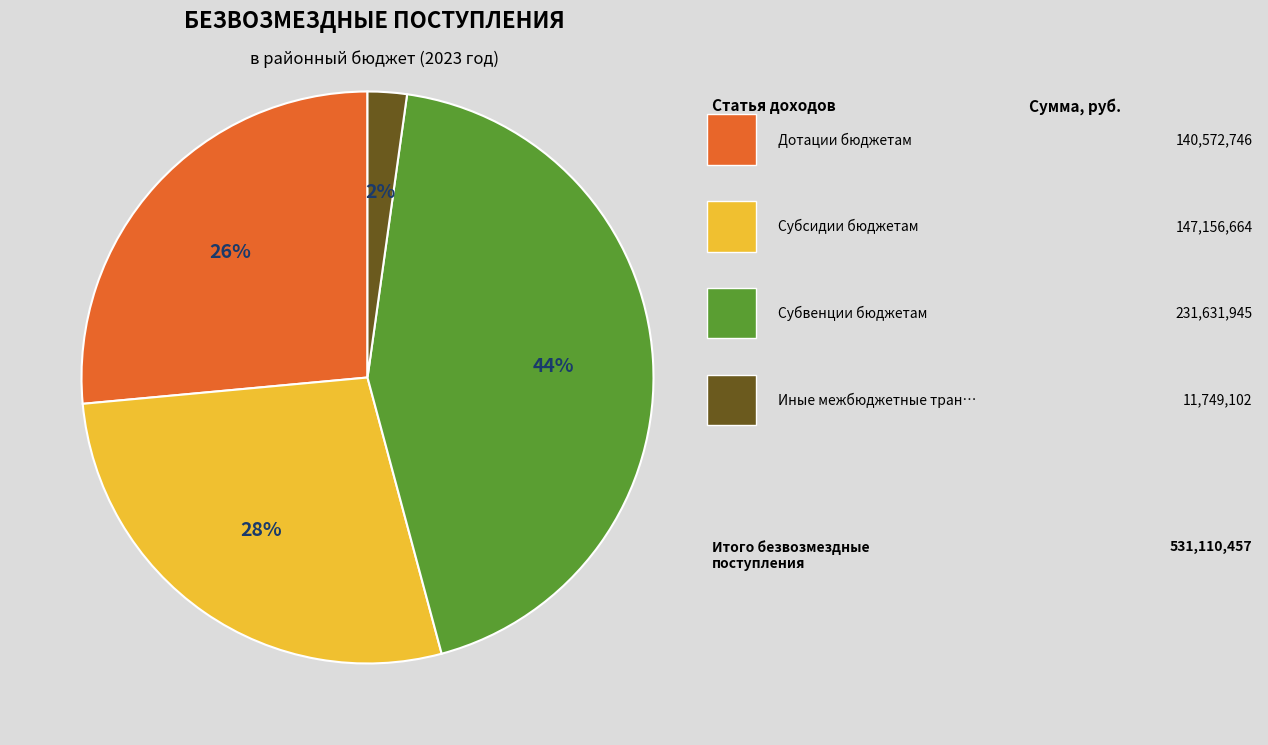

To the nearest percent, what is the average slice percentage?

25%